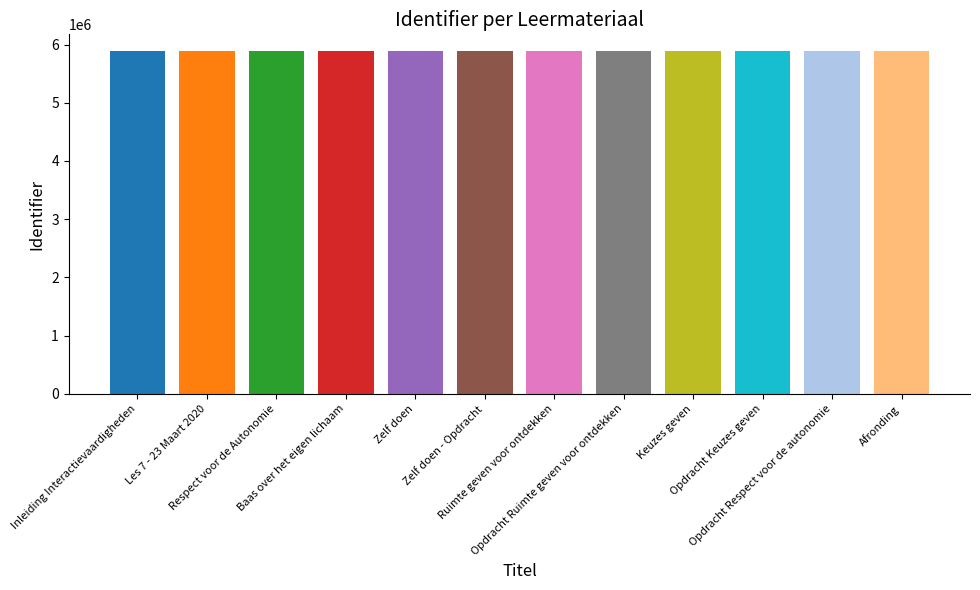

What is the minimum value shown in the chart?

5882065